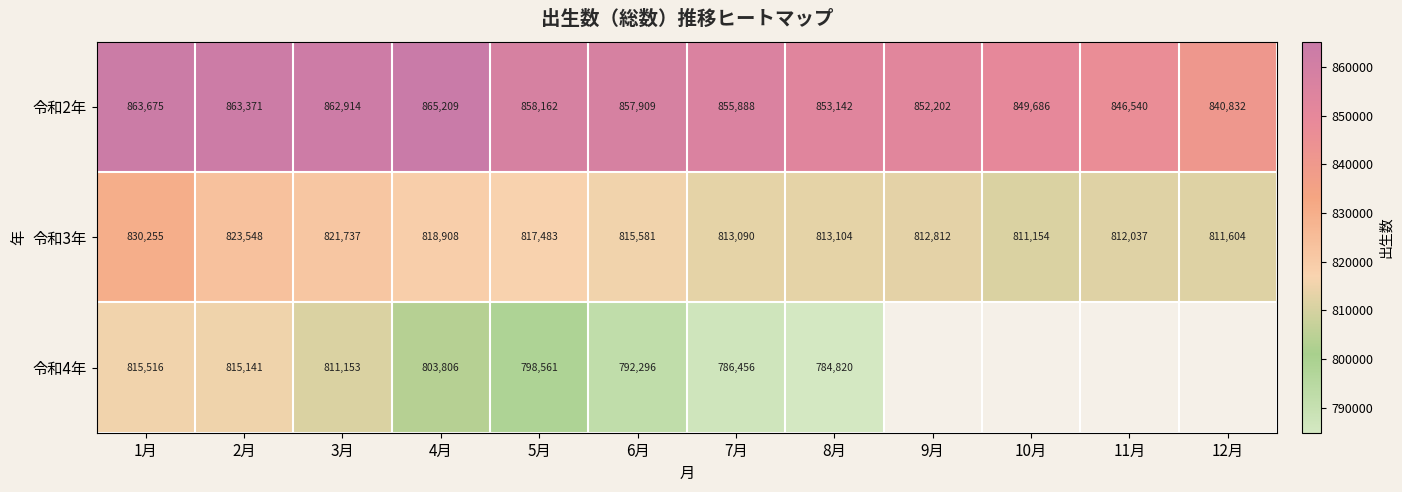

How many data points in 令和3年 are less than 815581?

6